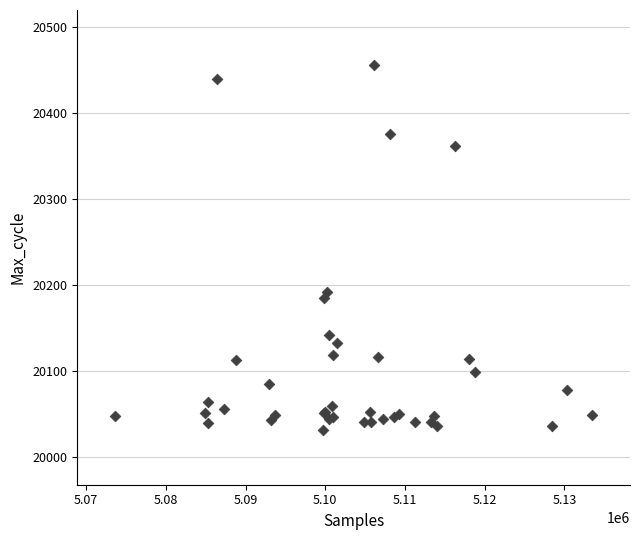

What Y value in the scatter plot is closest to 20243?

20192